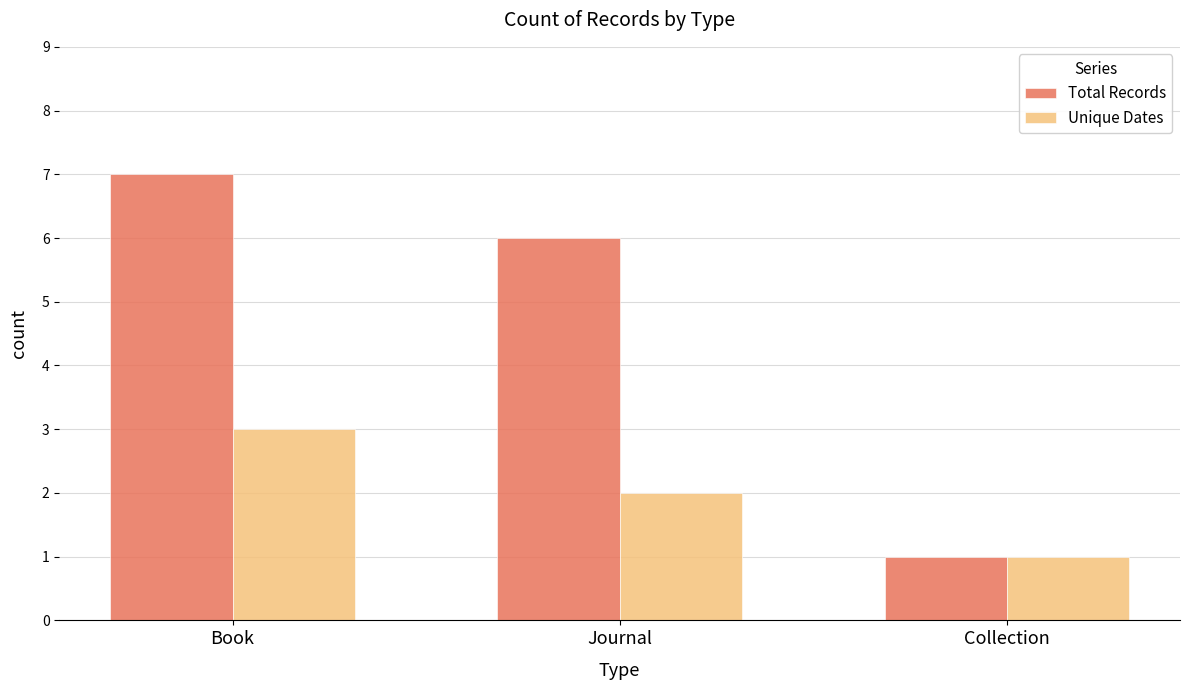

Rank the series by their average value, from highest to lowest.

Total Records, Unique Dates